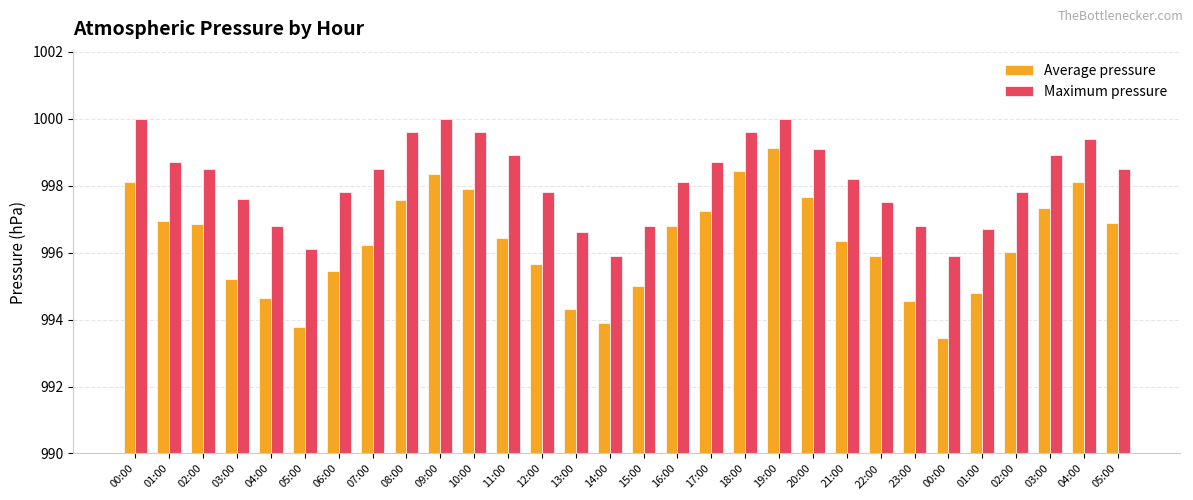

At which label is Maximum pressure closest to 997?

04:00